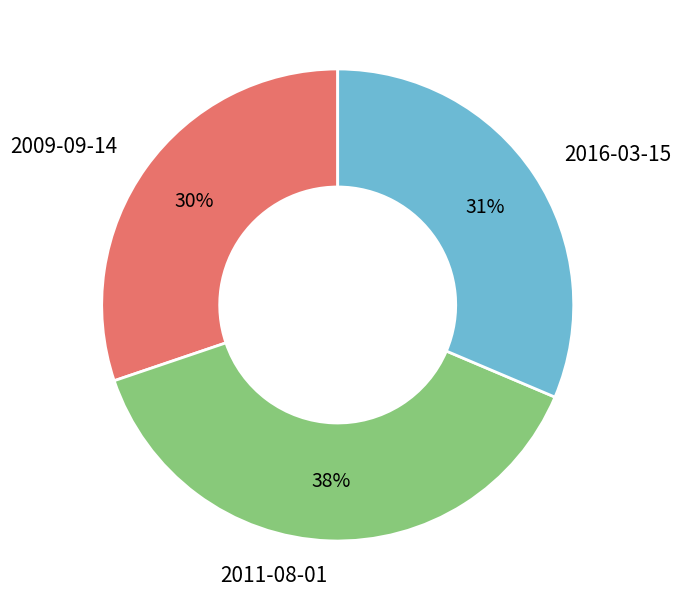

Count the number of slices in the pie.

3